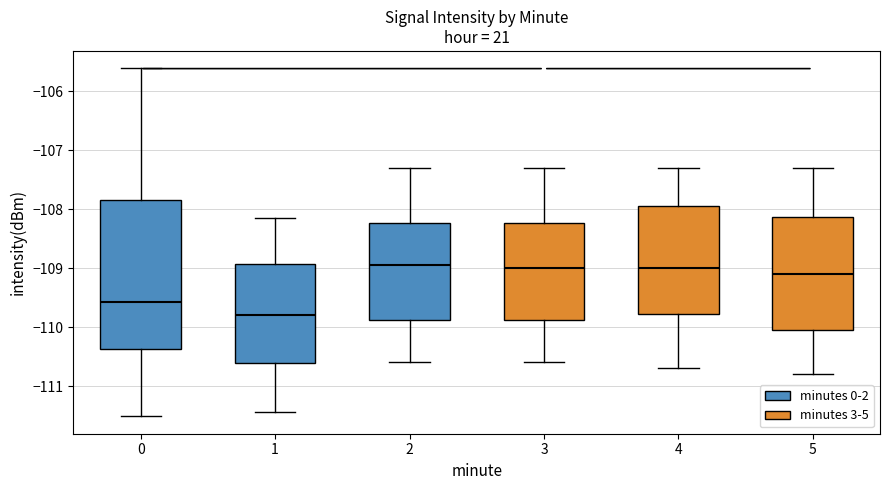

Comparing the boxes themselves (not the whiskers), which one is the tallest?

0